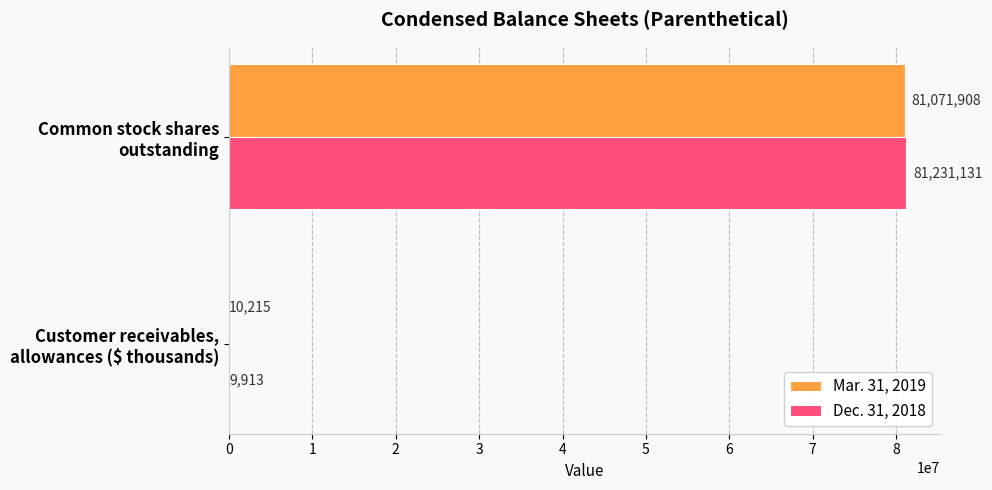

Which series has the largest total across all categories?

Dec. 31, 2018